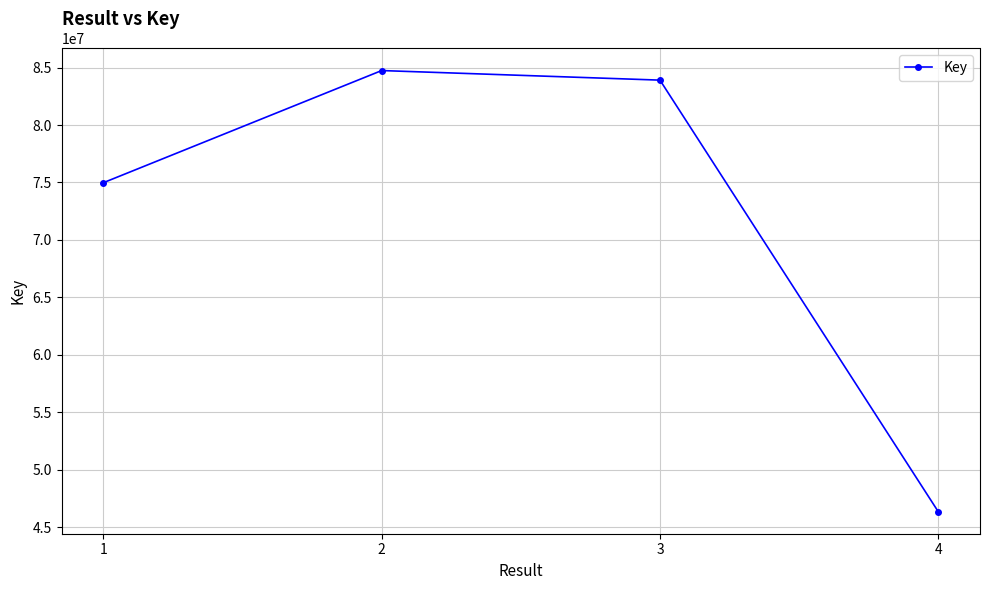

What is the change in value from 2 to 3?

-833209